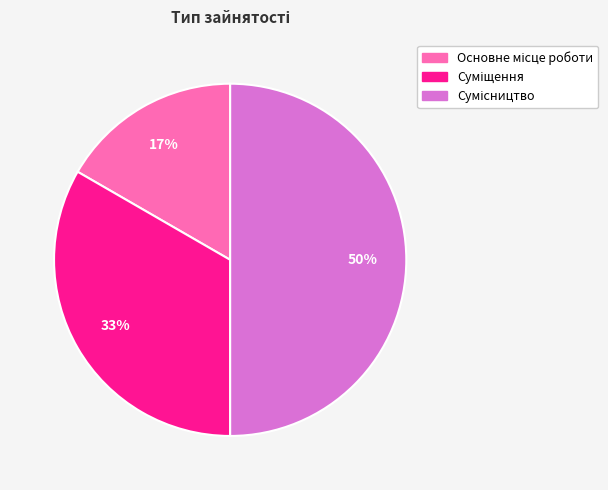

To the nearest percent, what is the average slice percentage?

33%